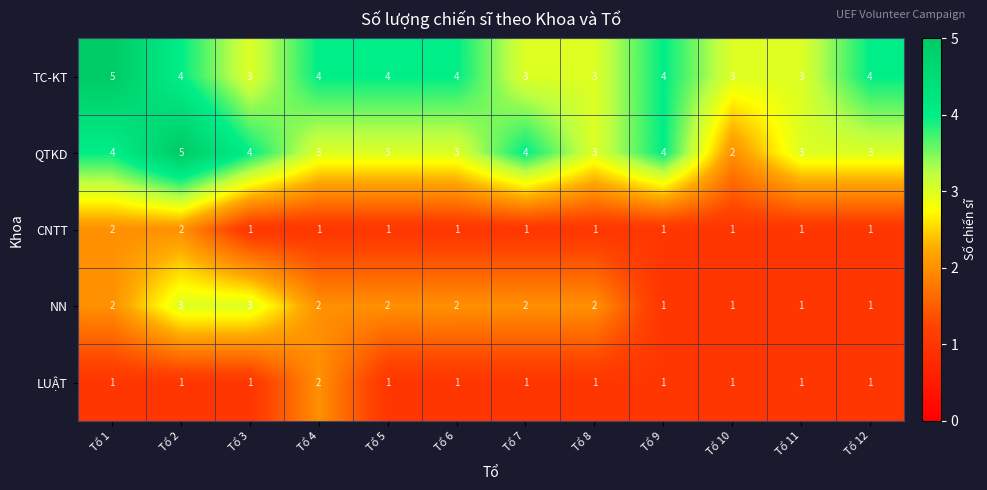

What is the difference between the highest and lowest values at Tổ 9?

3